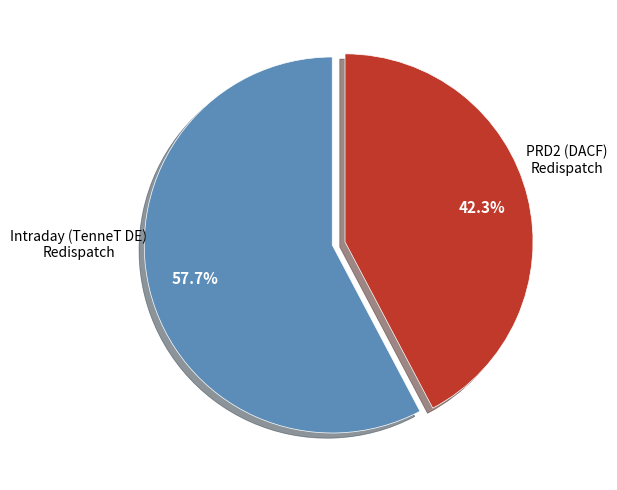

Is there a majority slice in this chart?

Yes